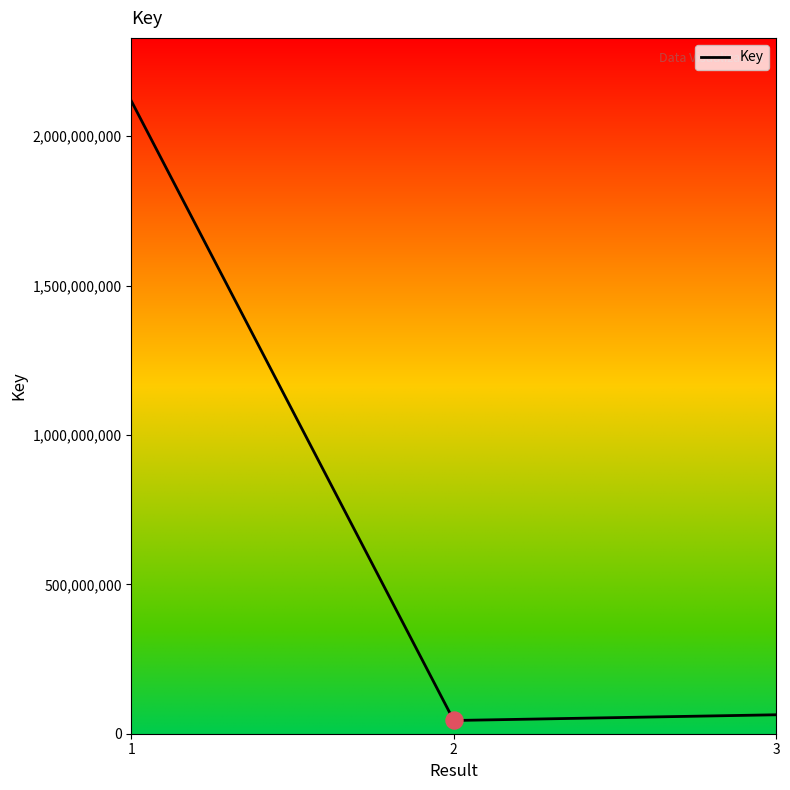

What is the ratio of the value at 1 to the value at 2?

47.8